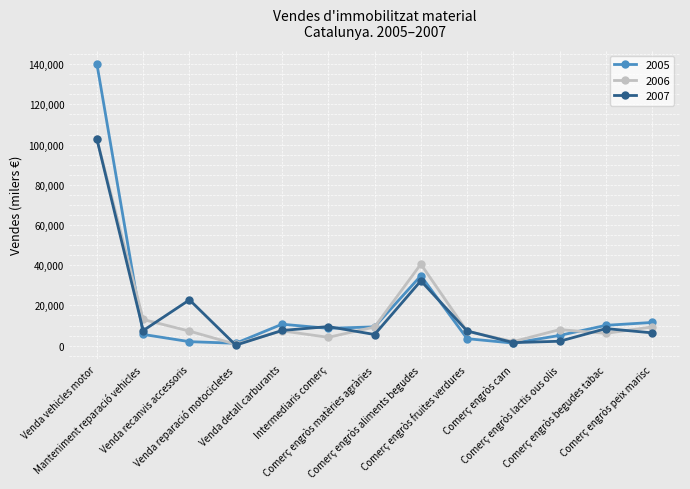

Which series has the largest range (max minus min)?

2005